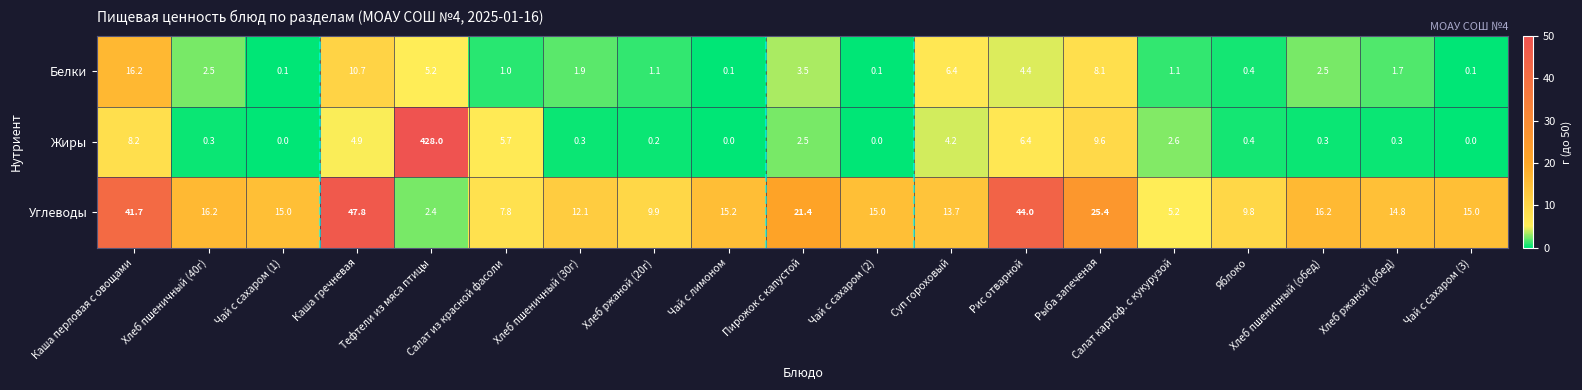

How many distinct data groups are displayed?

3